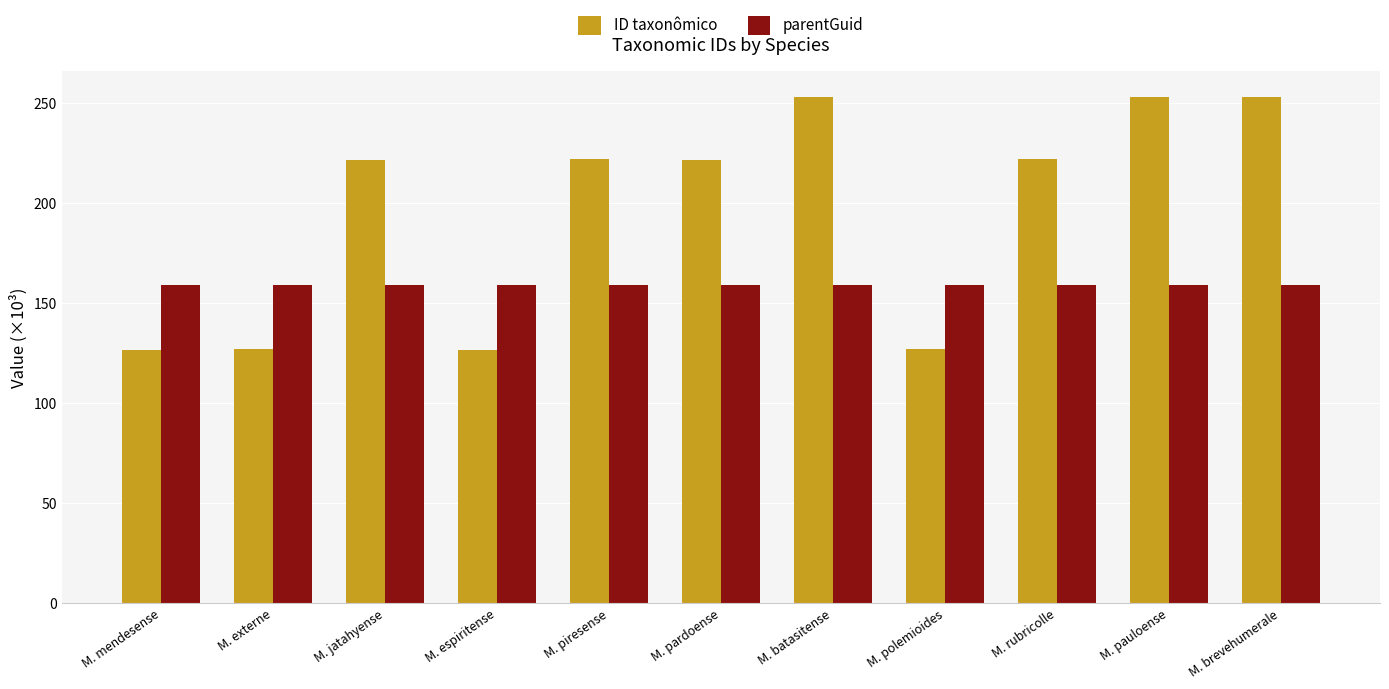

The value of ID taxonômico at M. pauloense is 253.0. True or false?

True